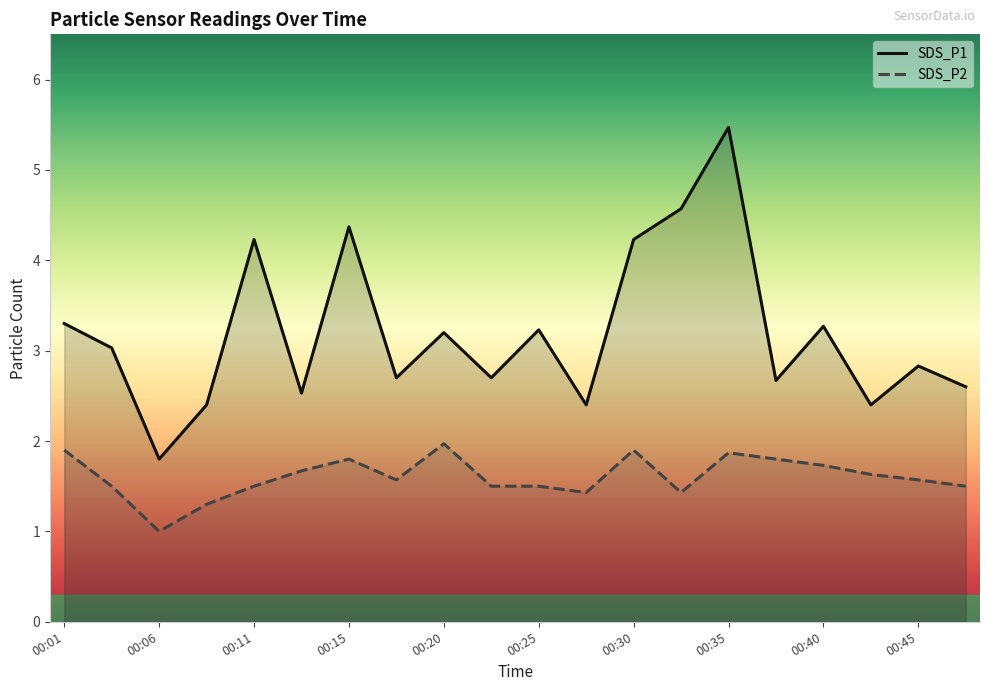

Does the chart have visible grid lines?

No